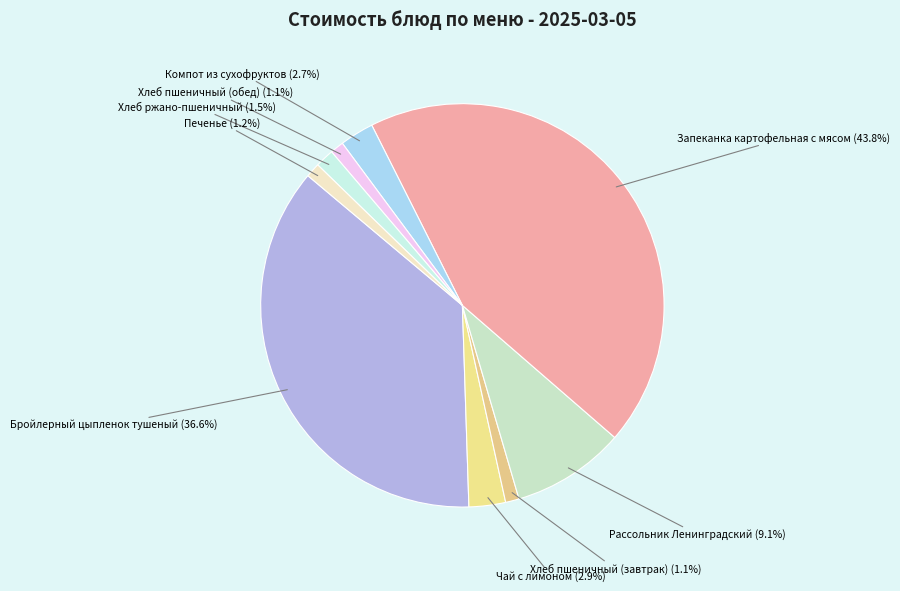

Which category has the biggest portion of the pie?

Запеканка картофельная с мясом